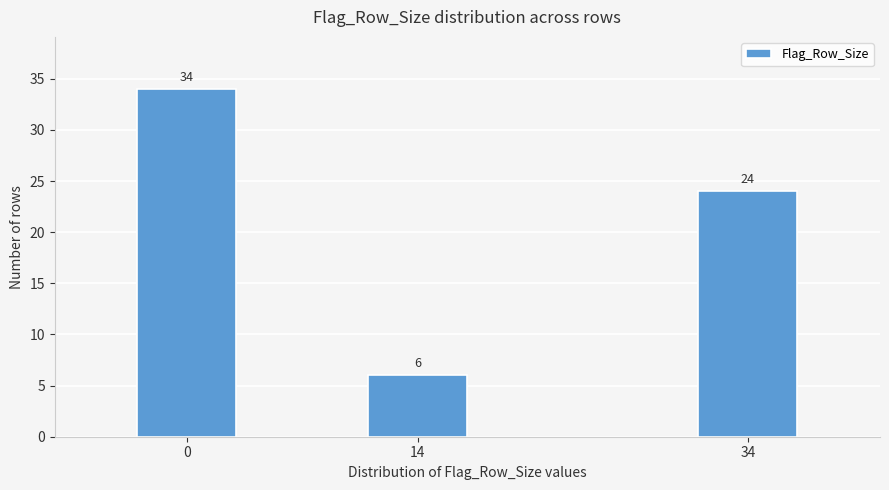

Reading right to left, transcribe all the data shown in this chart.

24	6	34